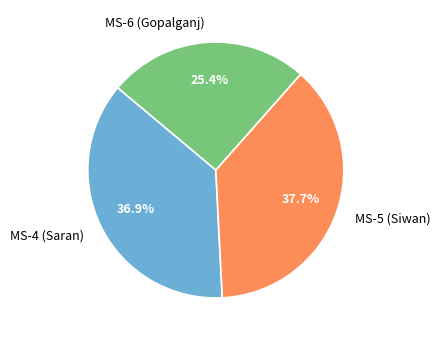

To the nearest percent, what is the combined percentage of MS-4 (Saran) and MS-6 (Gopalganj)?

62%